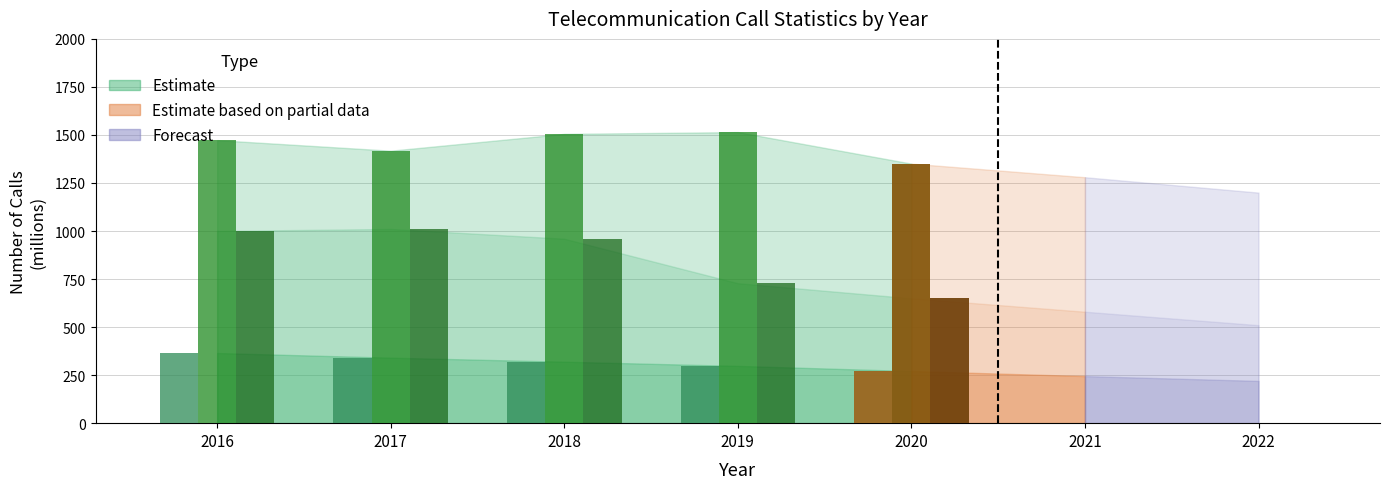

How many bars are there in each group?

3